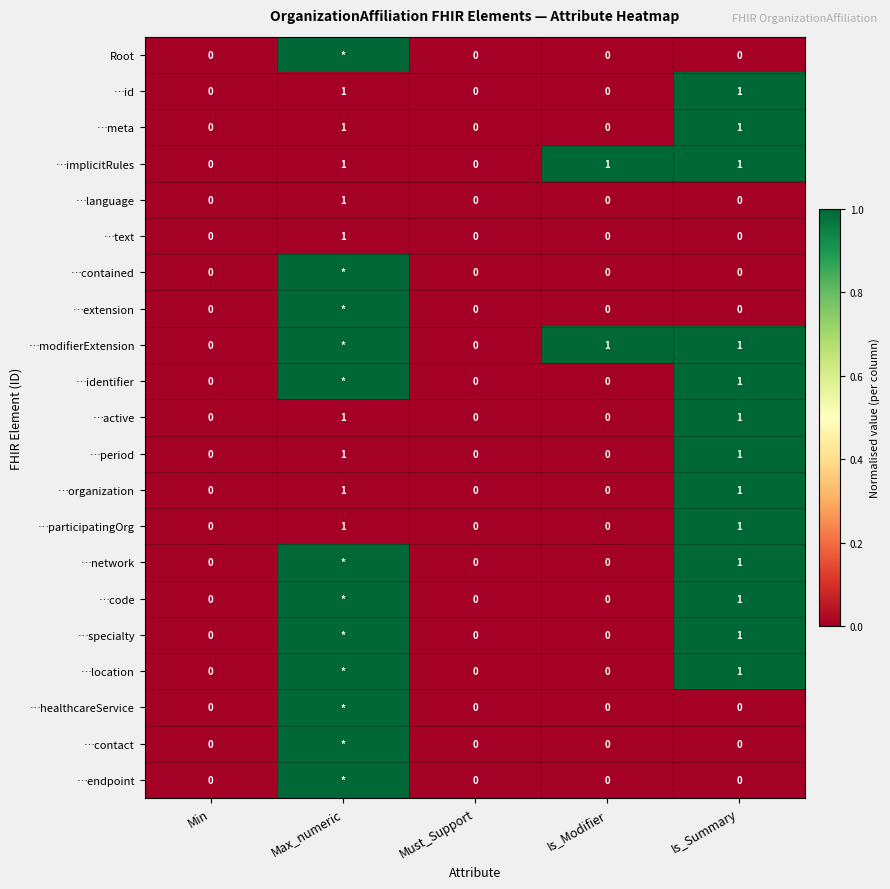

Is it true that …organization equals 1 at Is_Modifier?

False